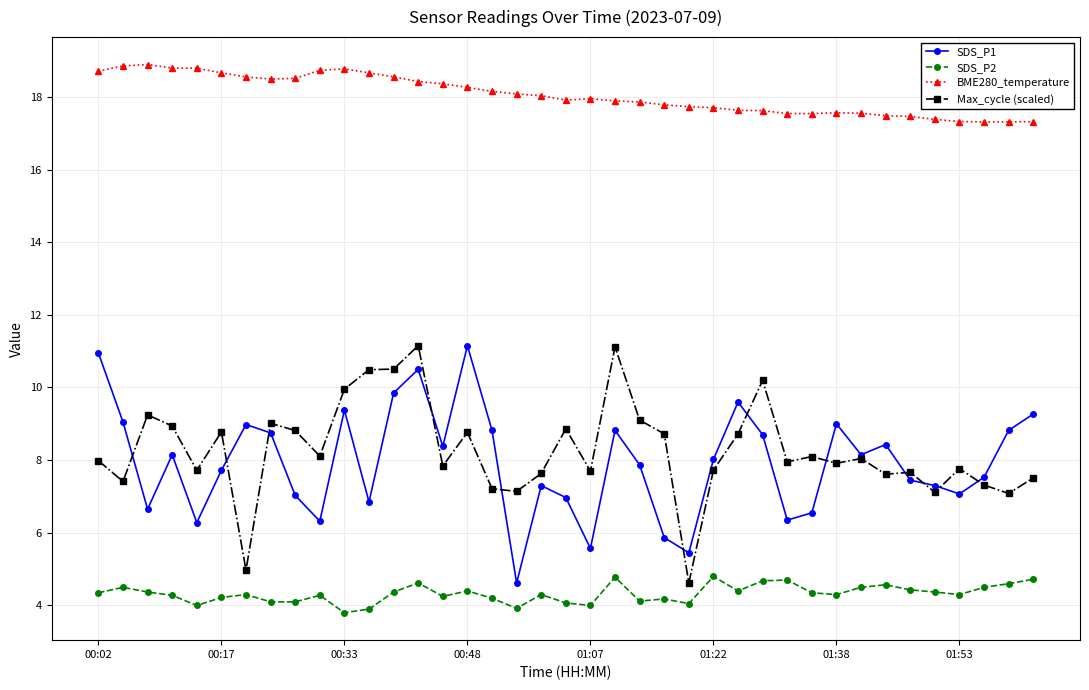

True or false: BME280_temperature and SDS_P1 intersect in this chart.

False